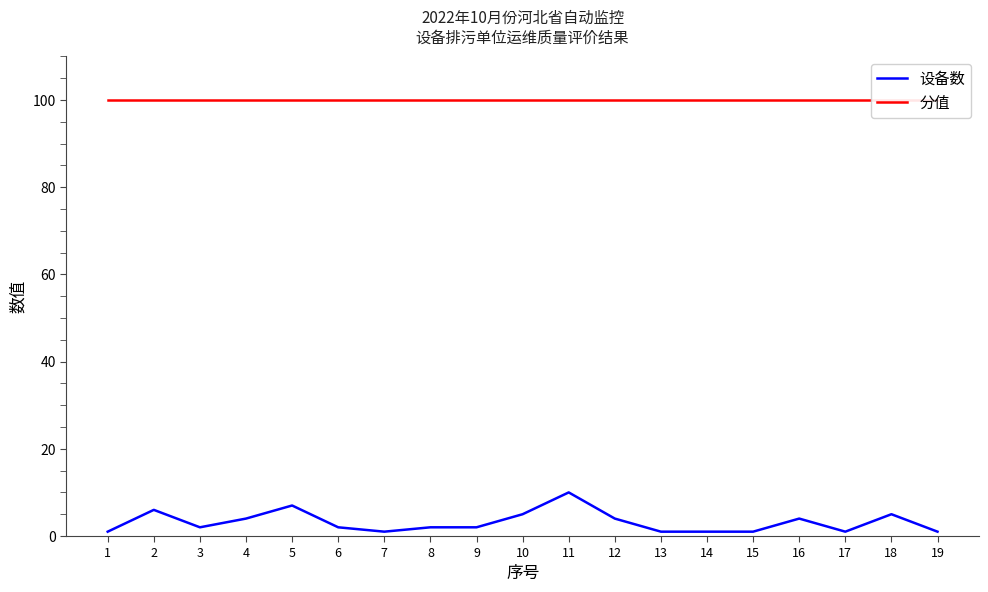

What is the spread (max minus min) of values at 5?

93